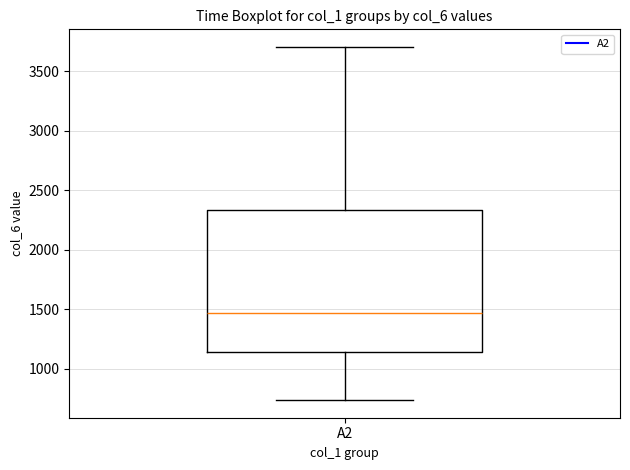

Transcribe this box plot: give where the median line is, the range the box spans, and where the two whiskers end, as read against the y-axis. The values are not printed on the chart, so give them approximately, as read against the axis.

median 1450, box 1150 to 2350, whiskers 750 to 3700